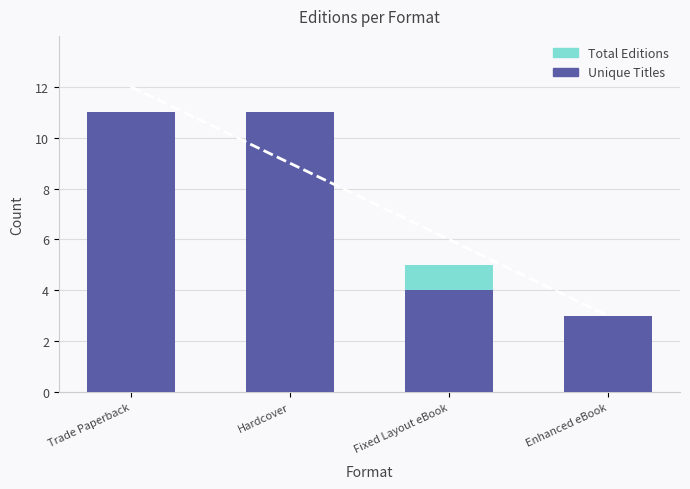

Is it true that Total Editions equals 11 at Hardcover?

True